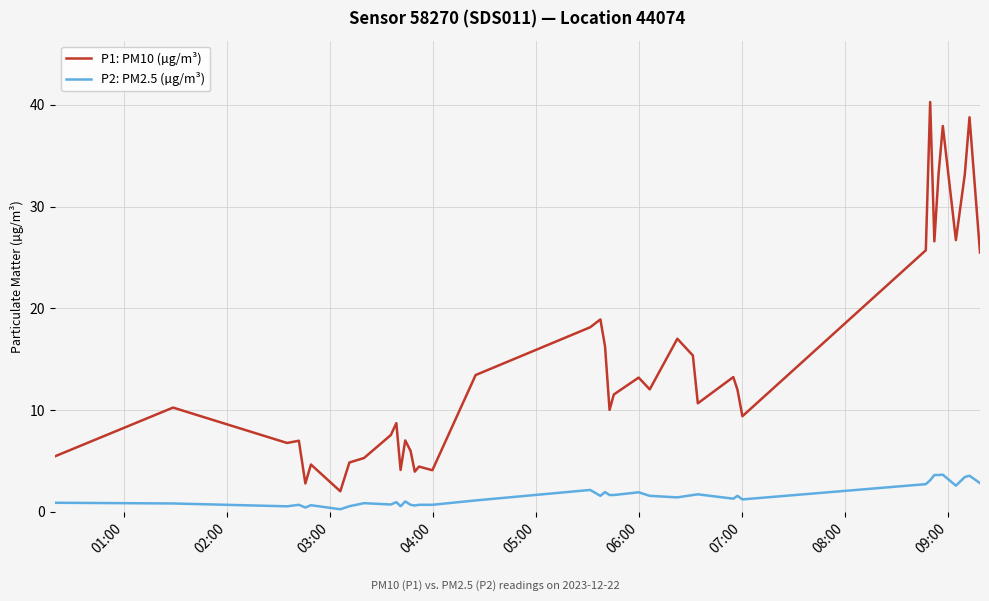

List the series in order of their overall mean, highest first.

P1: PM10 (µg/m³), P2: PM2.5 (µg/m³)